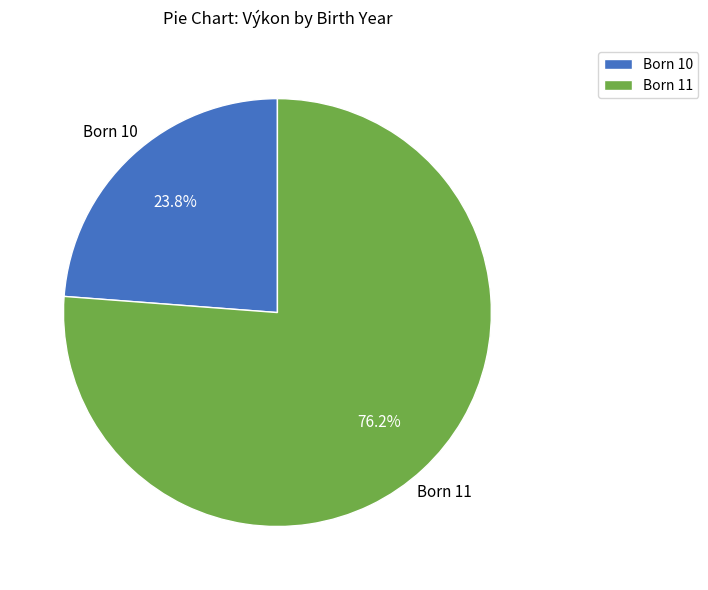

What is the ratio of the value at Born 11 to the value at Born 10?

3.2